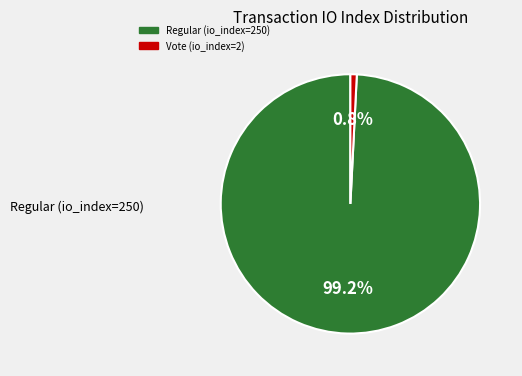

Is it true that Vote (io_index=2) is 7% of the pie?

False